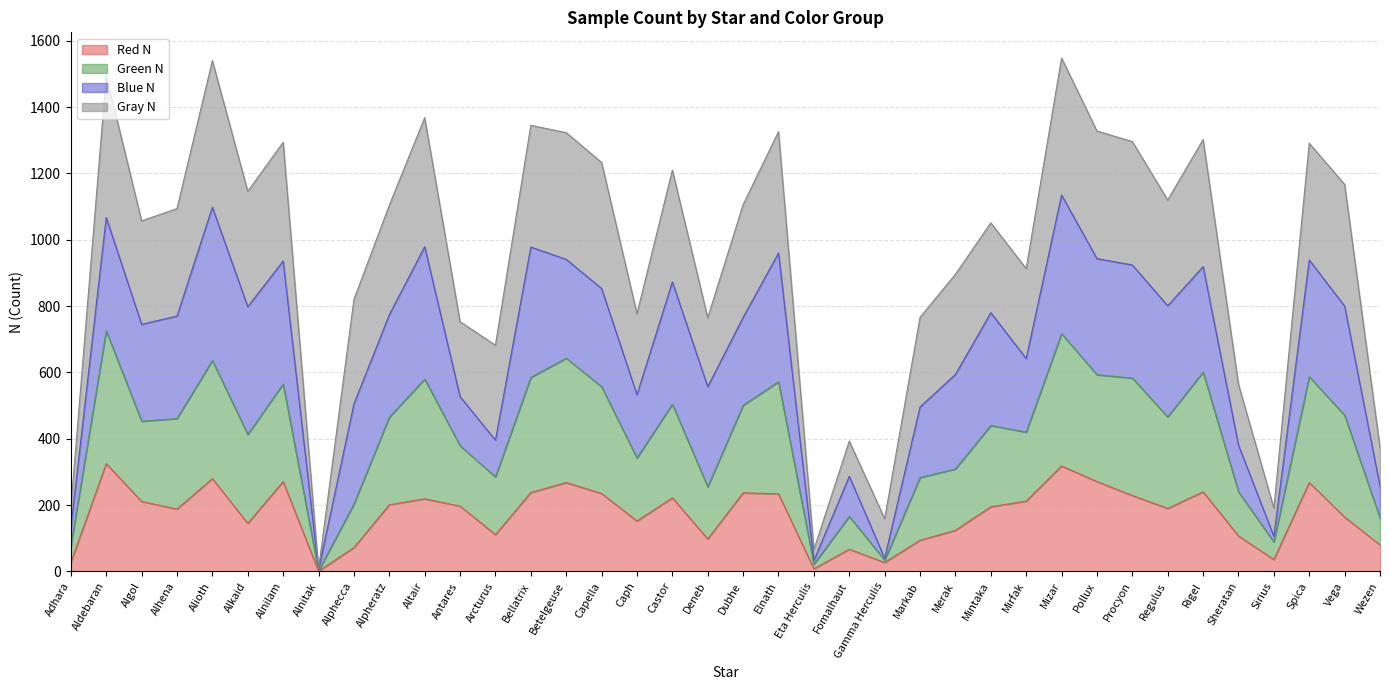

True or false: Red N and Green N cross at least once.

False